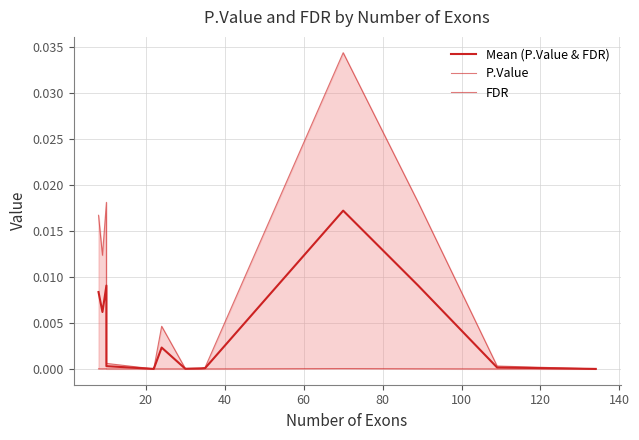

True or false: FDR and Mean (P.Value & FDR) cross at least once.

False